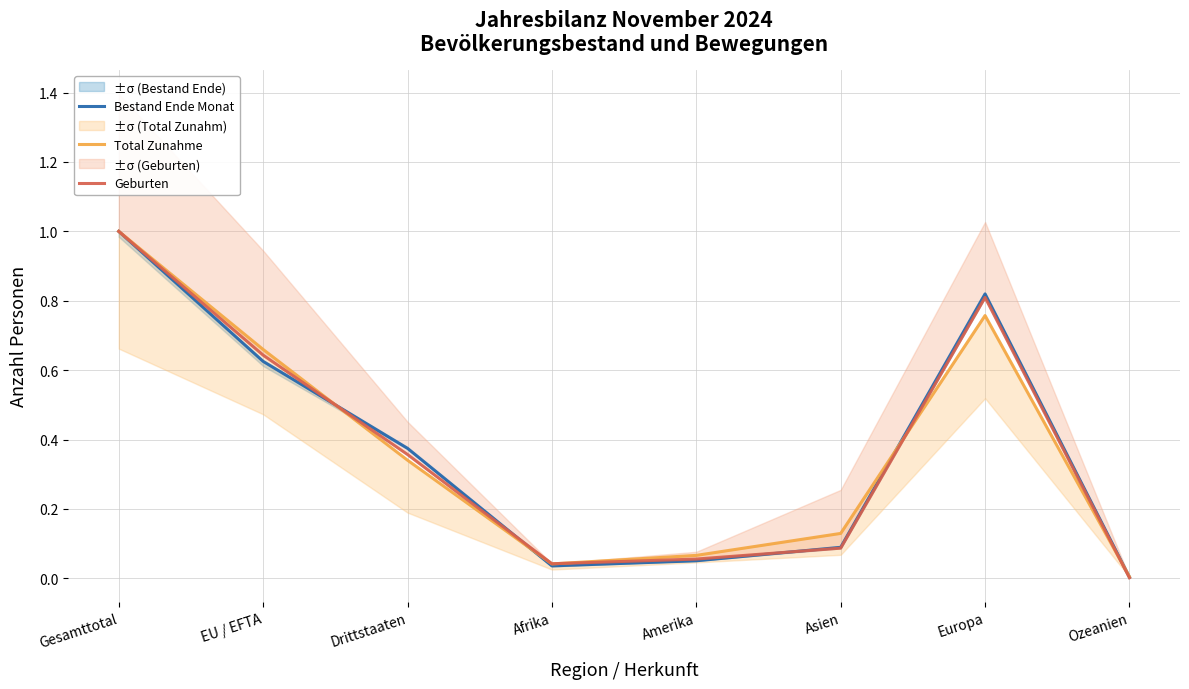

Between which two adjacent categories do Total Zunahme and Geburten first intersect?

EU / EFTA and Drittstaaten